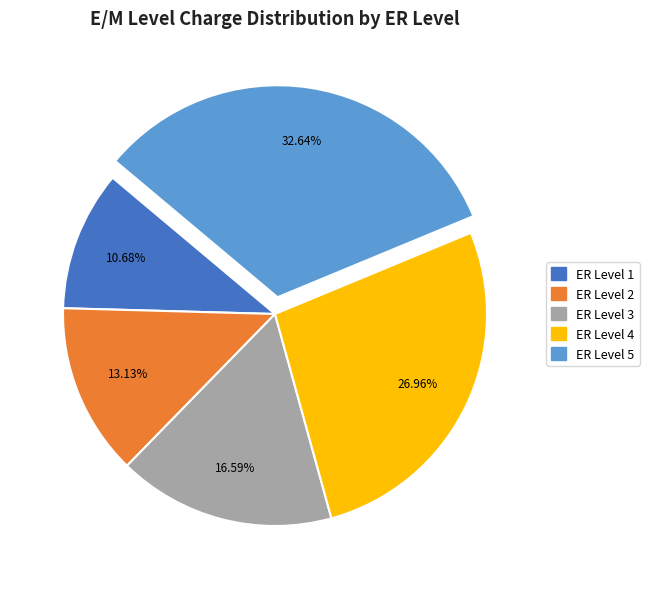

Count the number of slices in the pie.

5